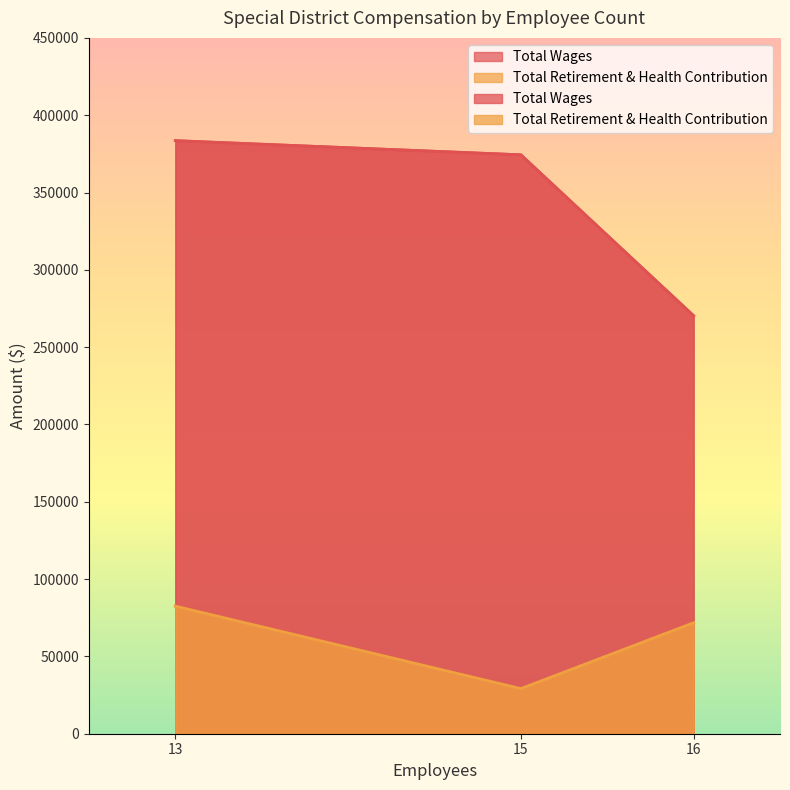

Reading left to right, transcribe all the data shown in this chart.

Total Wages: 13=383526	15=374379	16=270282
Total Retirement & Health Contribution: 13=82515	15=29172	16=71762